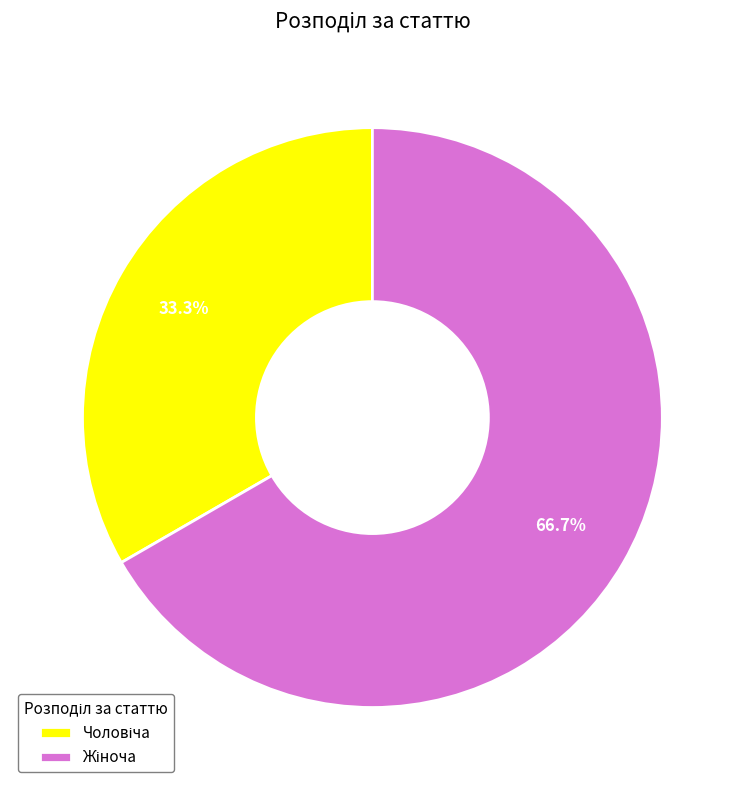

Is there any slice that represents more than half of the pie?

Yes